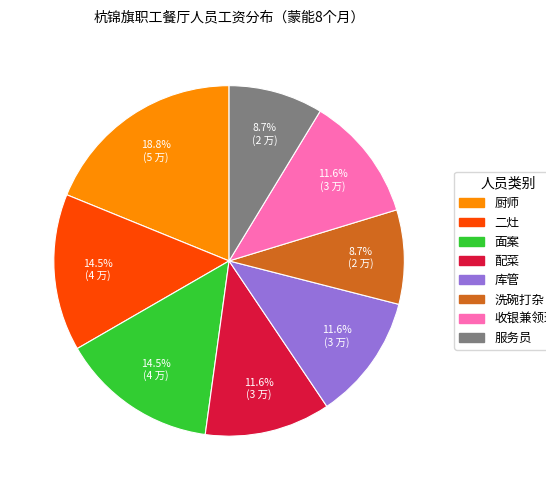

To the nearest percent, what is the average slice percentage?

12%